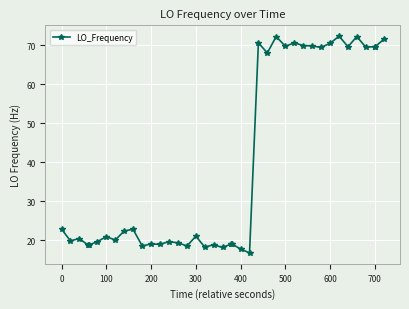

What is the smallest value displayed?

16.7